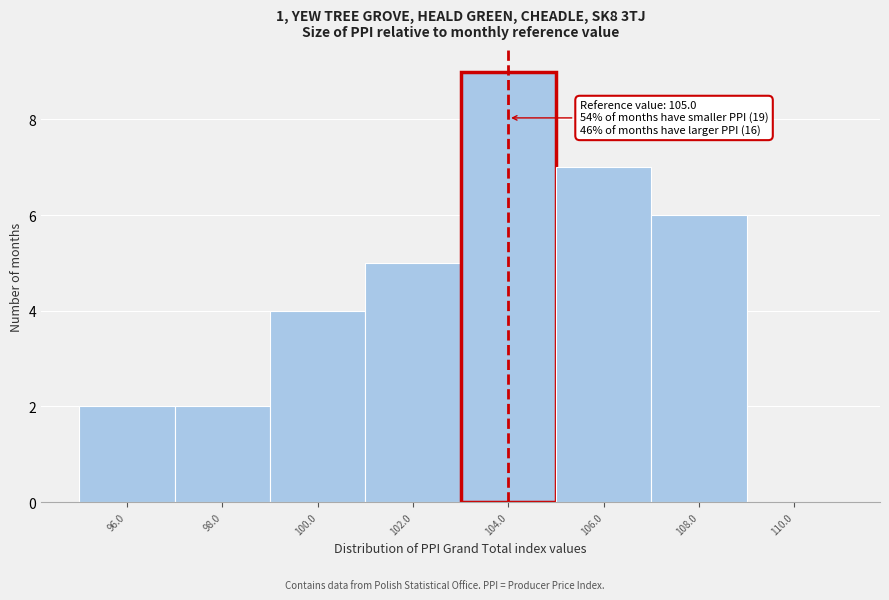

What is the approximate value at 104.0?

9